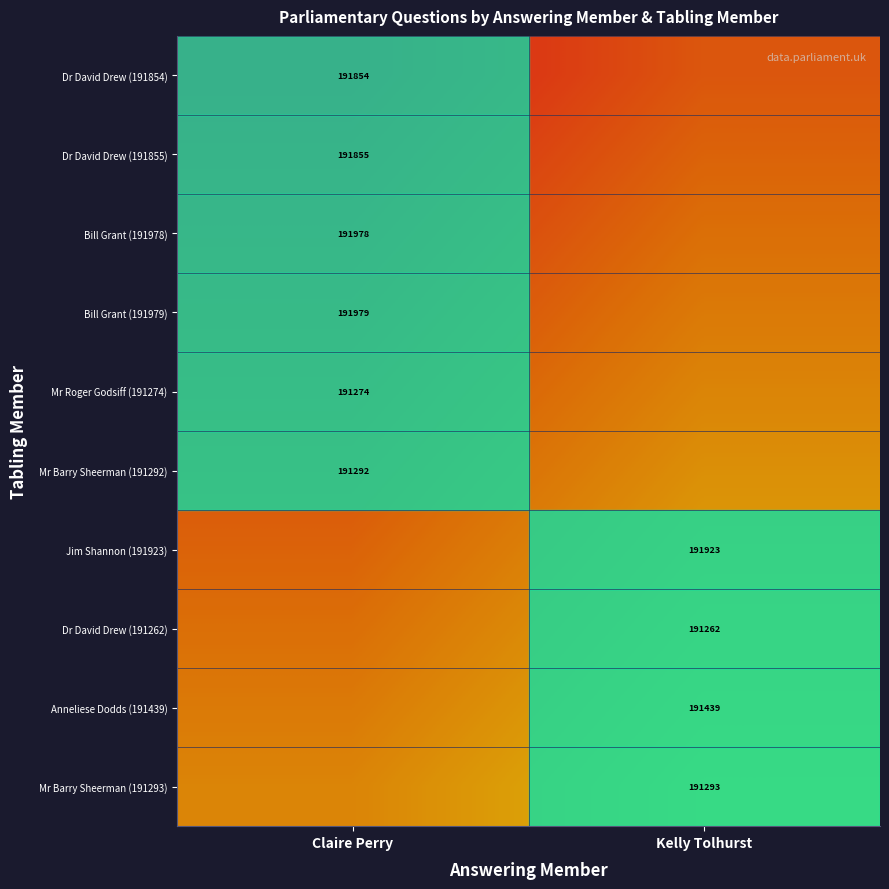

Is the value of Dr David Drew (191262) at Kelly Tolhurst greater than the value of Bill Grant (191978) at Claire Perry?

No